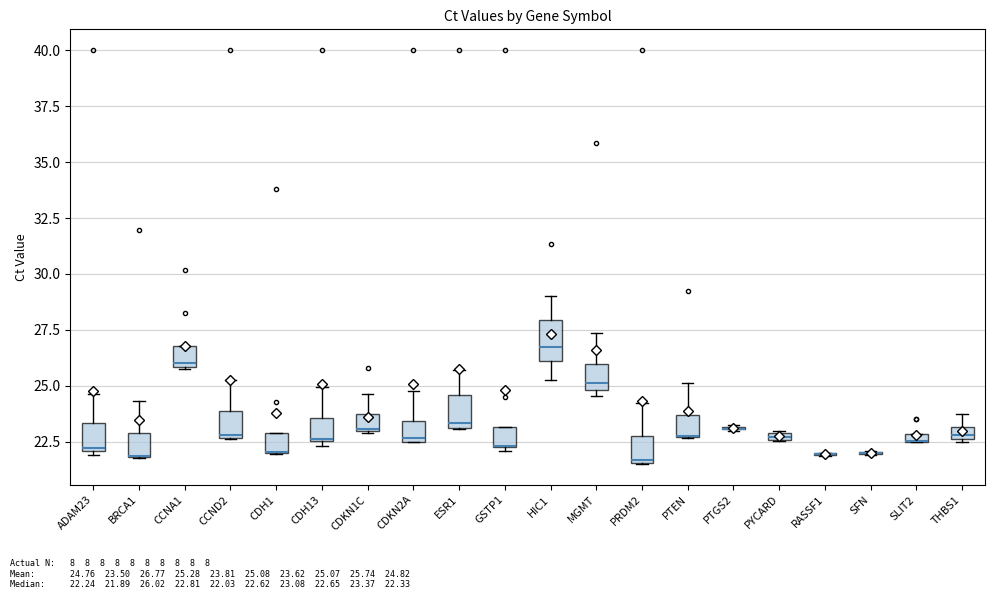

Where does the upper whisker of the box for PTEN end on the y-axis? The values are not printed on the chart, so give them approximately, as read against the axis.

25.0